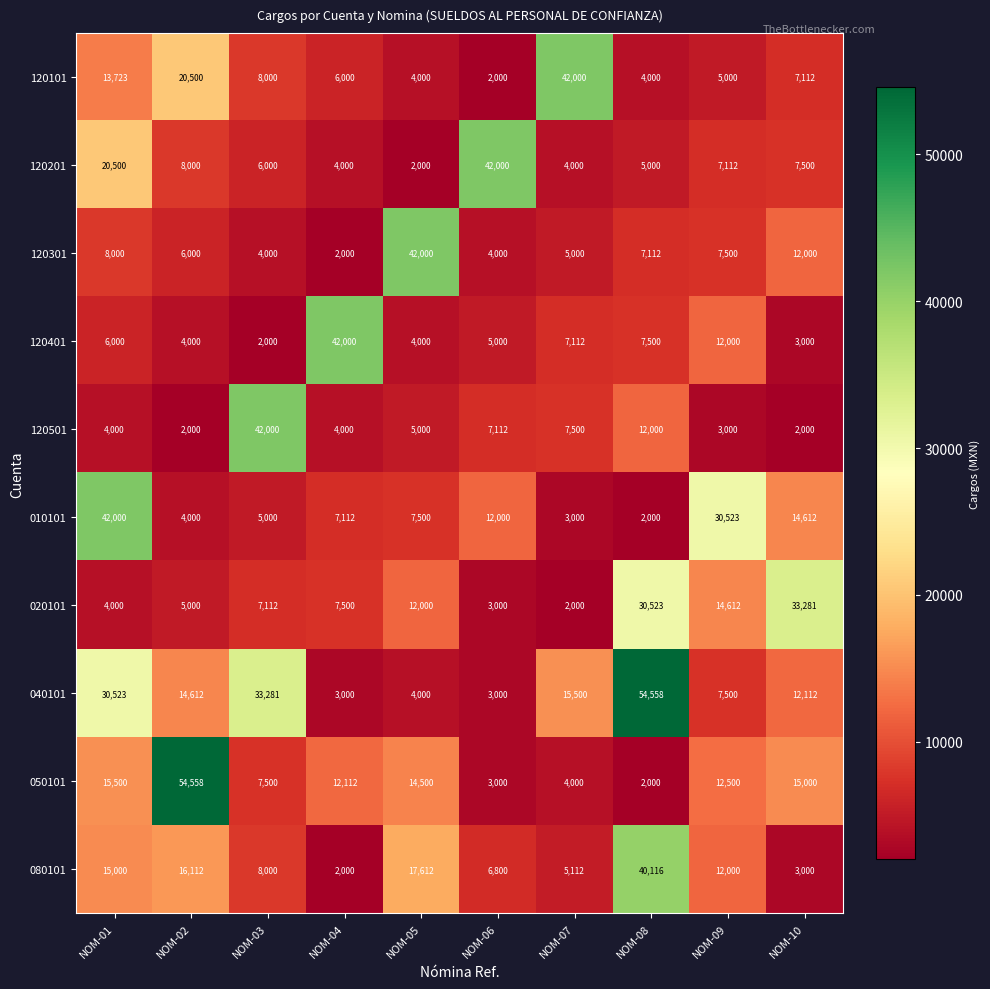

What is the smallest value displayed?

2000